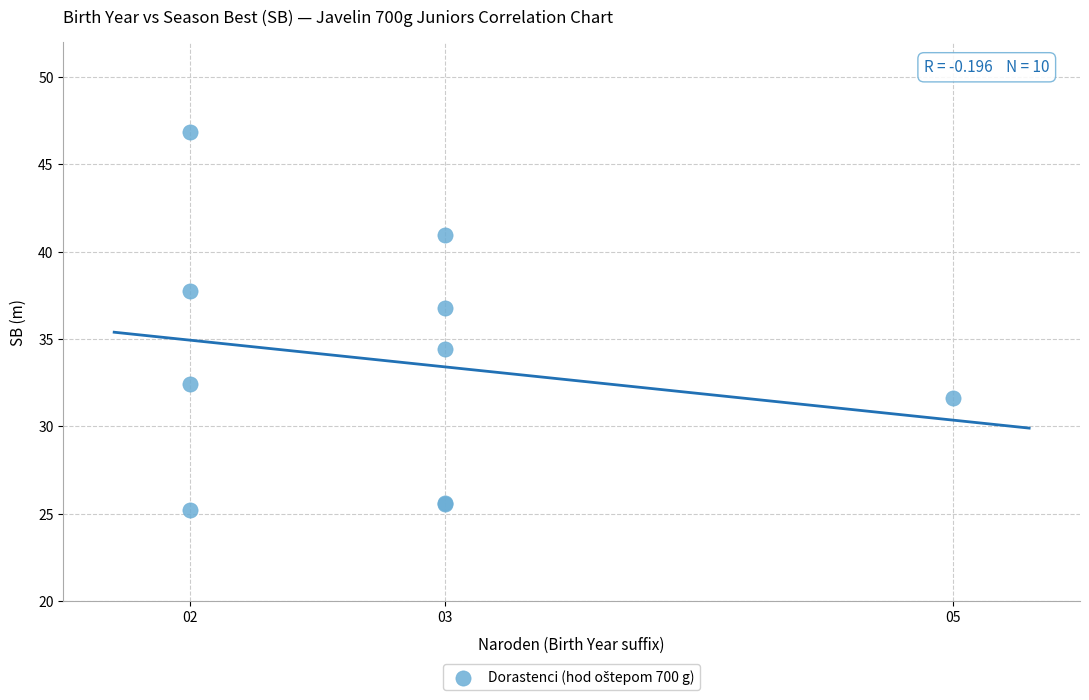

What Y value in the scatter plot is closest to 36?

36.8